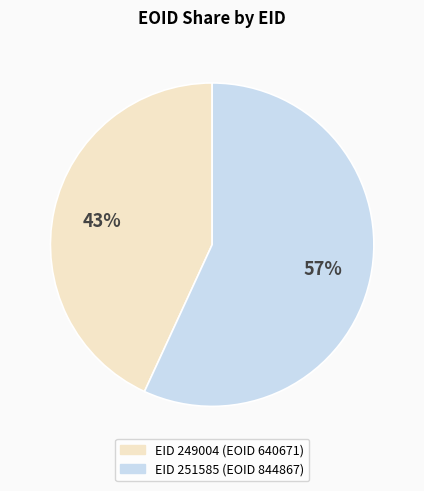

Does any single category account for the majority?

Yes